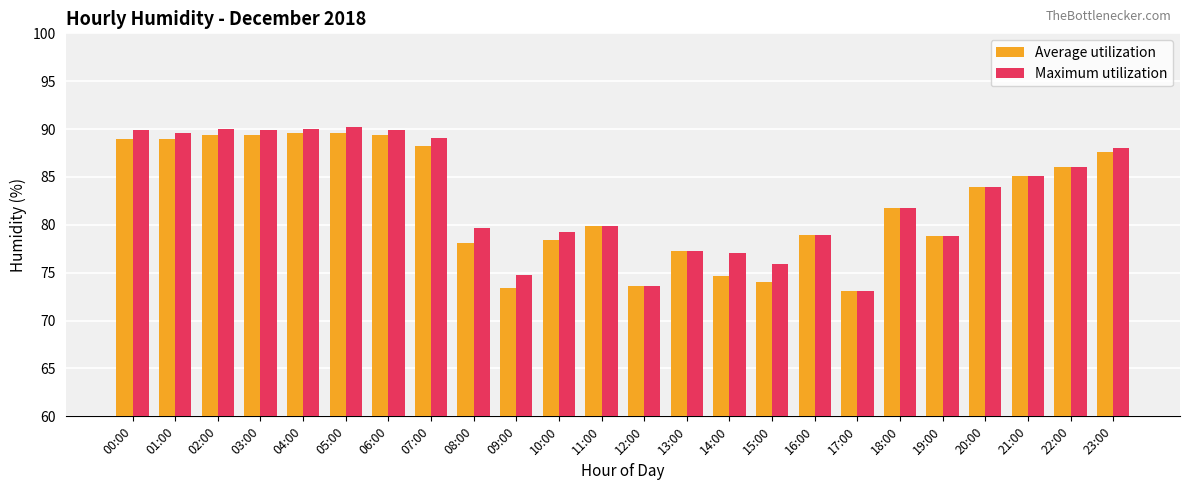

What is the value of the Maximum utilization bar at the 23rd from the left?

86.0